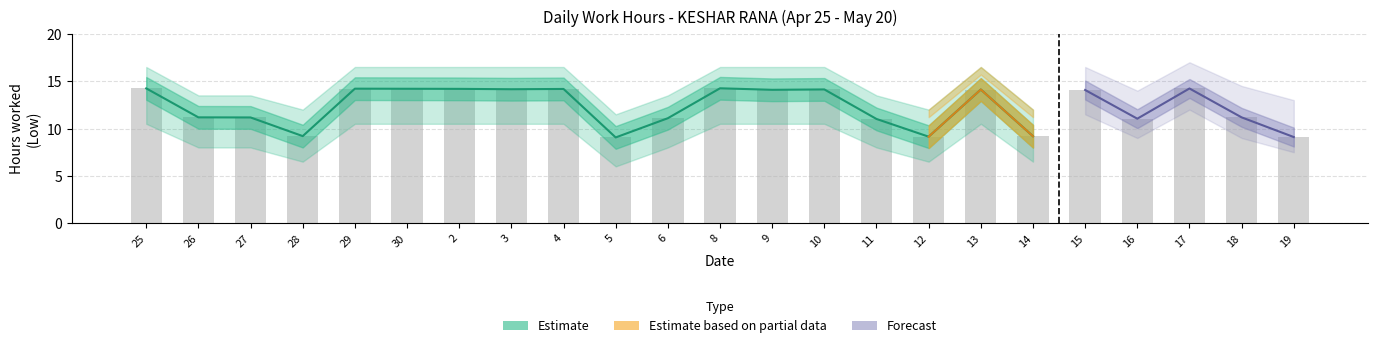

Read the Forecast_low value at 15.

11.5